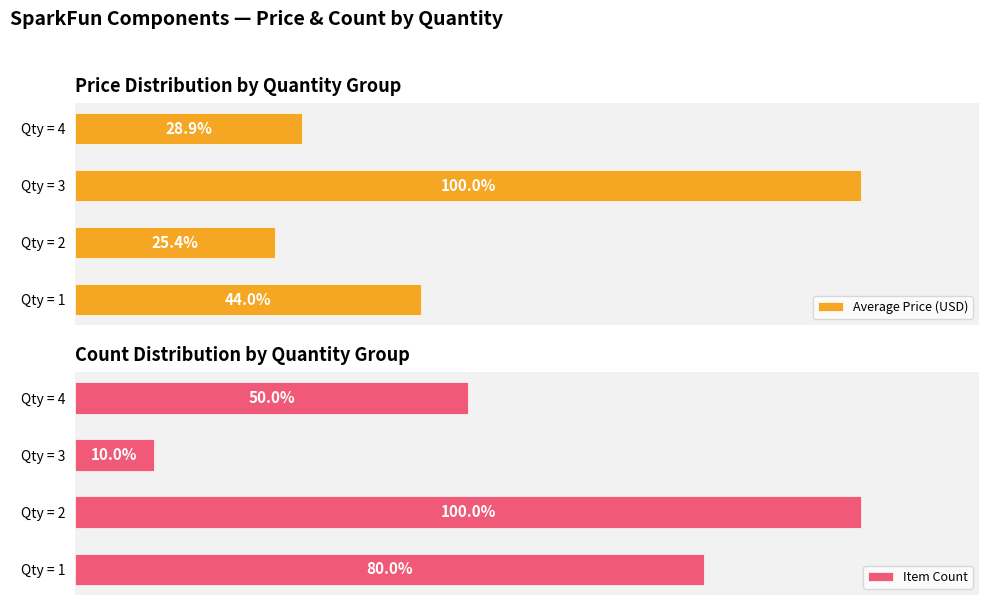

Which series has the widest spread of values?

Item Count